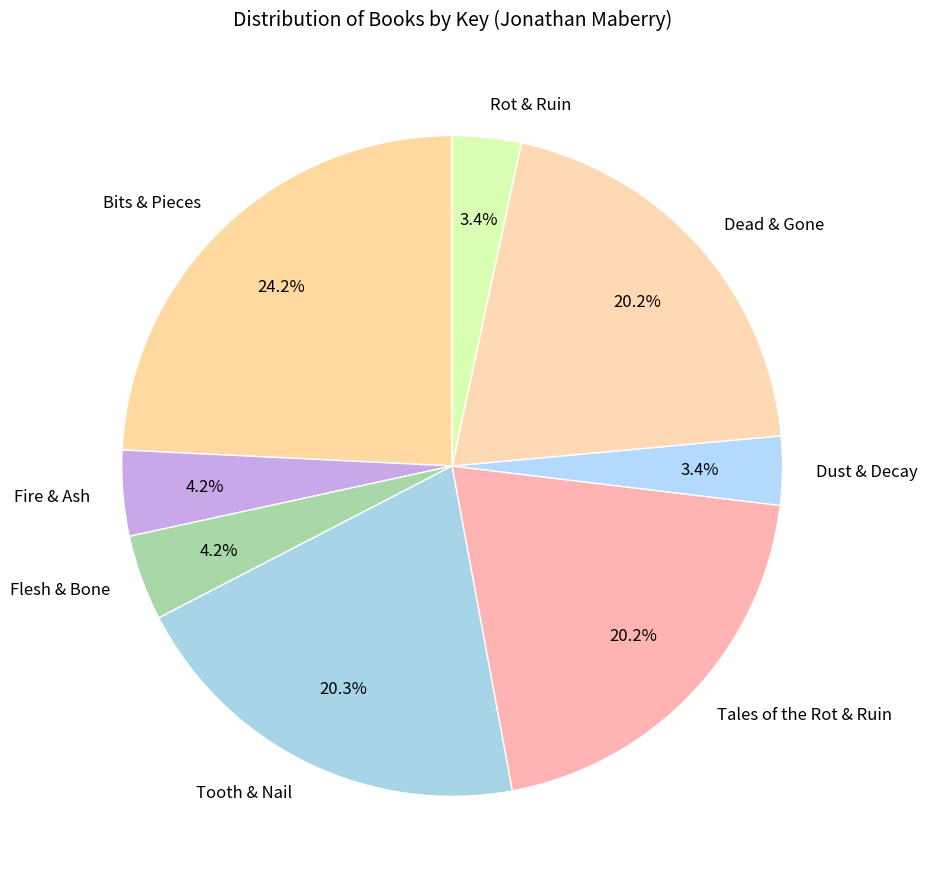

How many slices are in this pie chart?

8